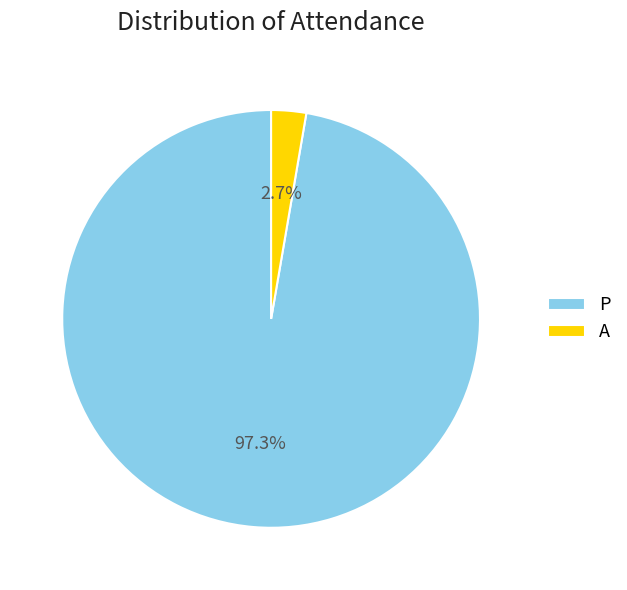

Do A and P together represent more than half of the pie?

Yes